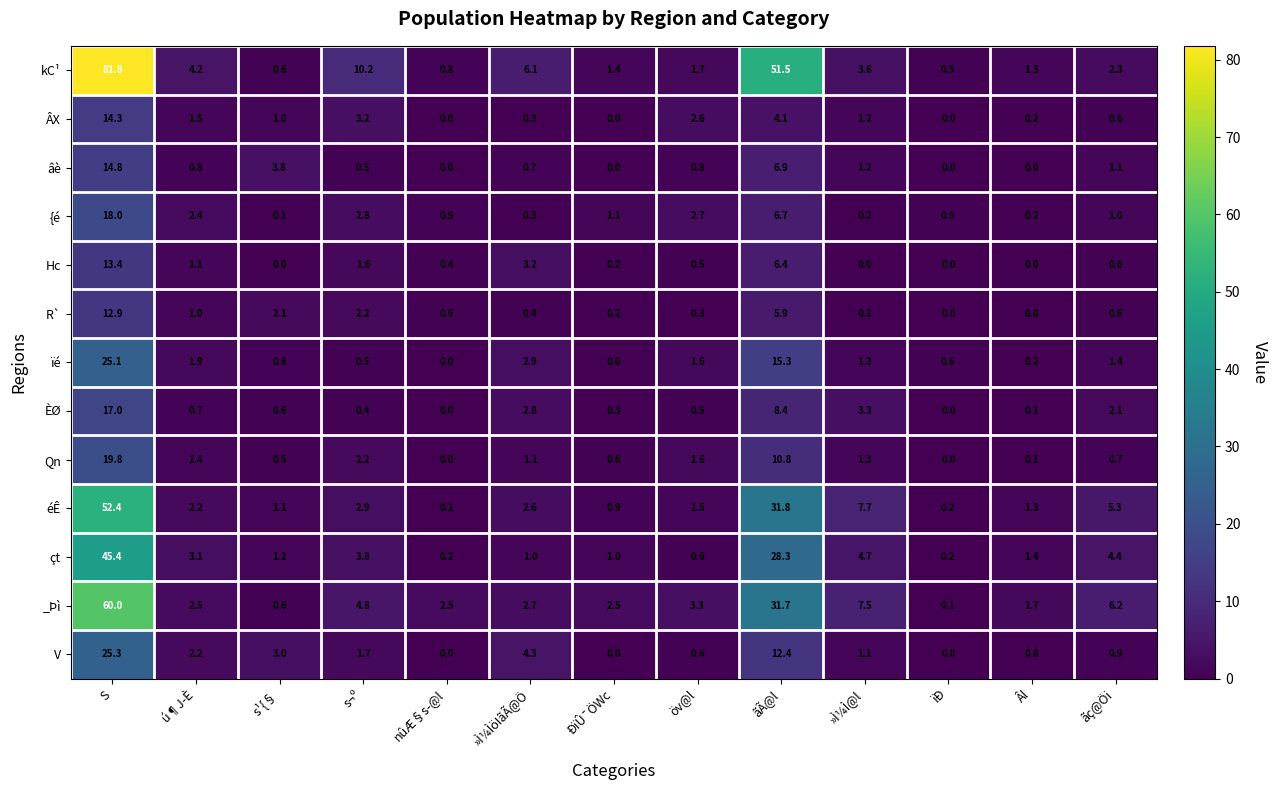

What is the sum of the Qn values at »Ì¼ÌöIãÃ@Ö and ãç@Öi?

1.8